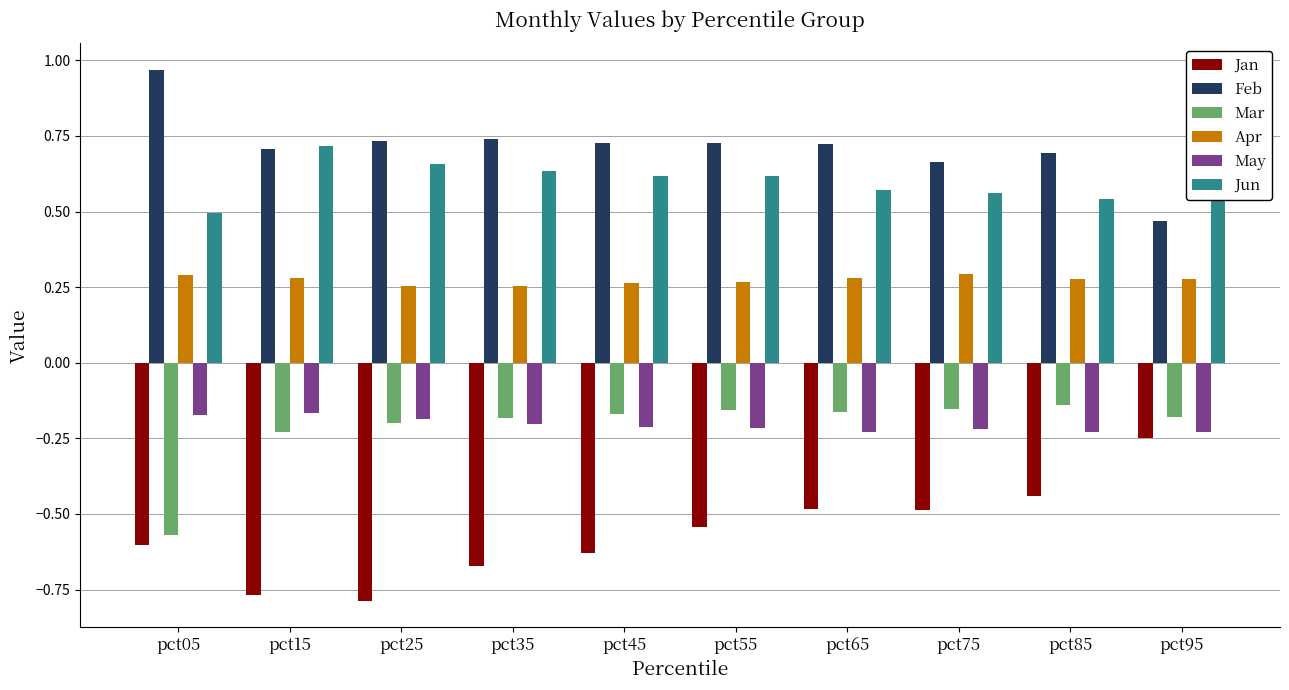

What is the sum of the Jan values at pct25 and pct55?

-1.3